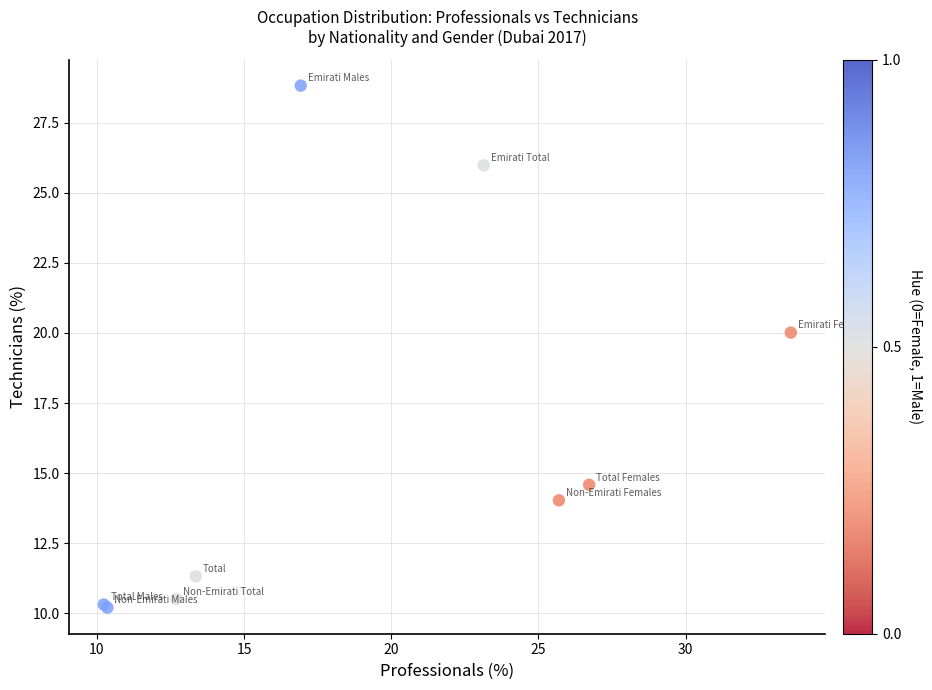

What Y value in the scatter plot is closest to 19?

20.0